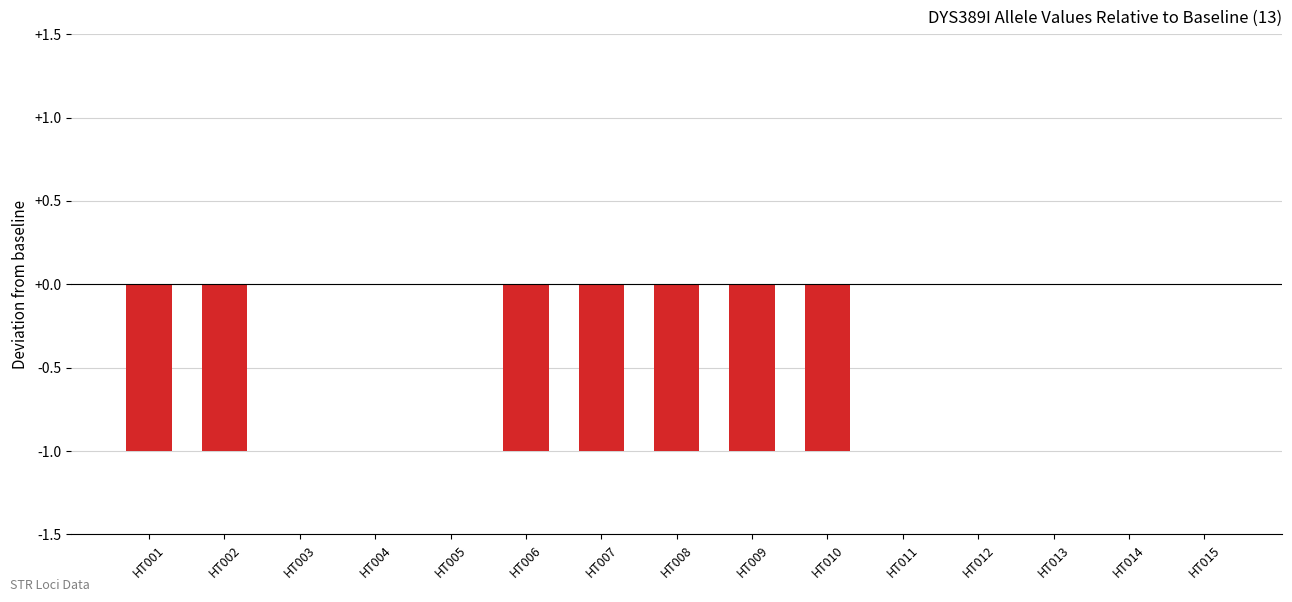

Is it true that the value at HT010 is 0?

False